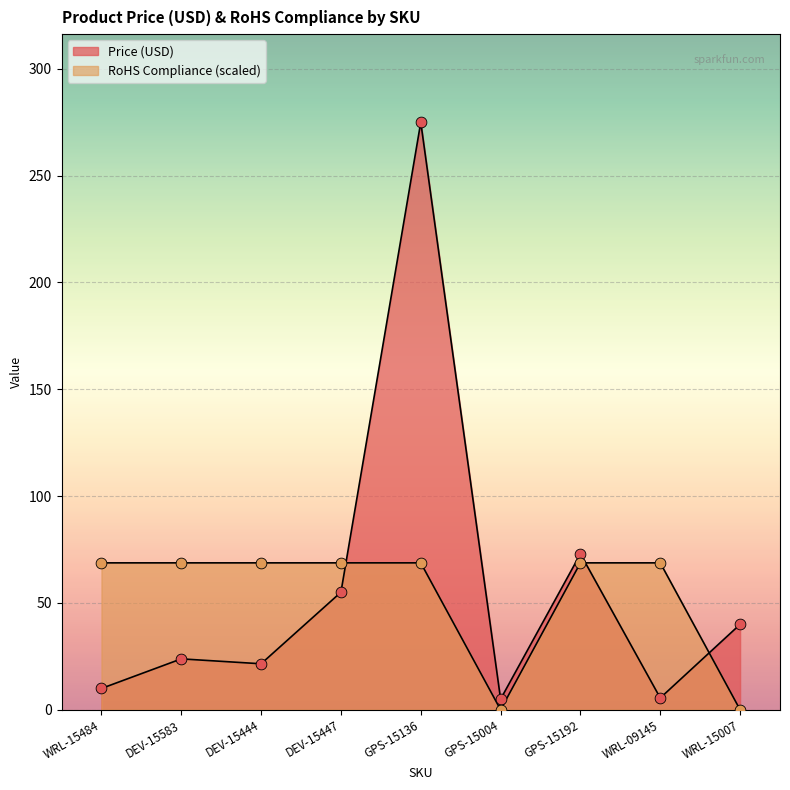

What are all the series names shown in the legend?

Price (USD), RoHS Compliance